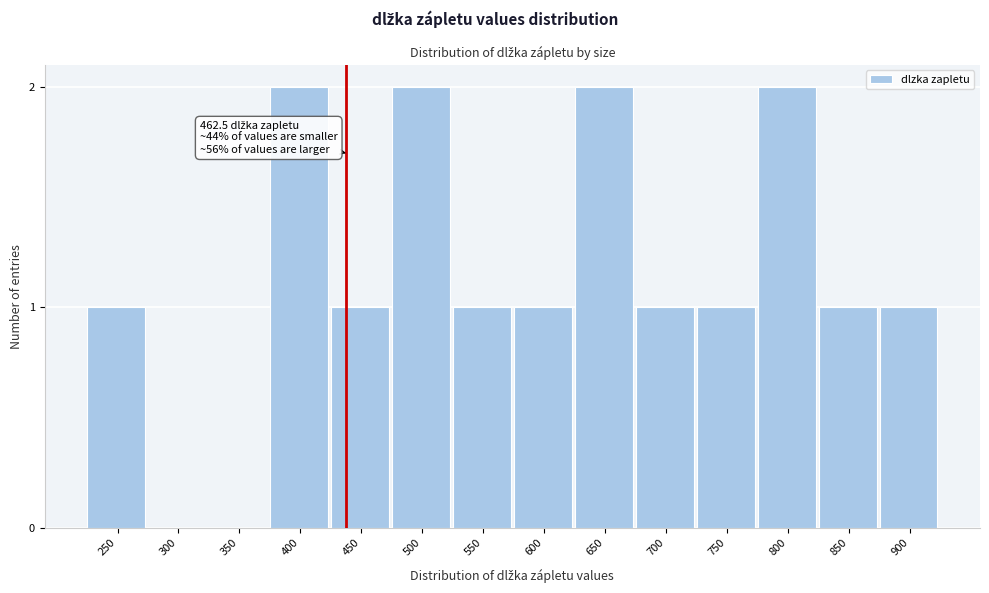

Reading left to right, extract all data points from this chart.

250=1	300=0	350=0	400=2	450=1	500=2	550=1	600=1	650=2	700=1	750=1	800=2	850=1	900=1